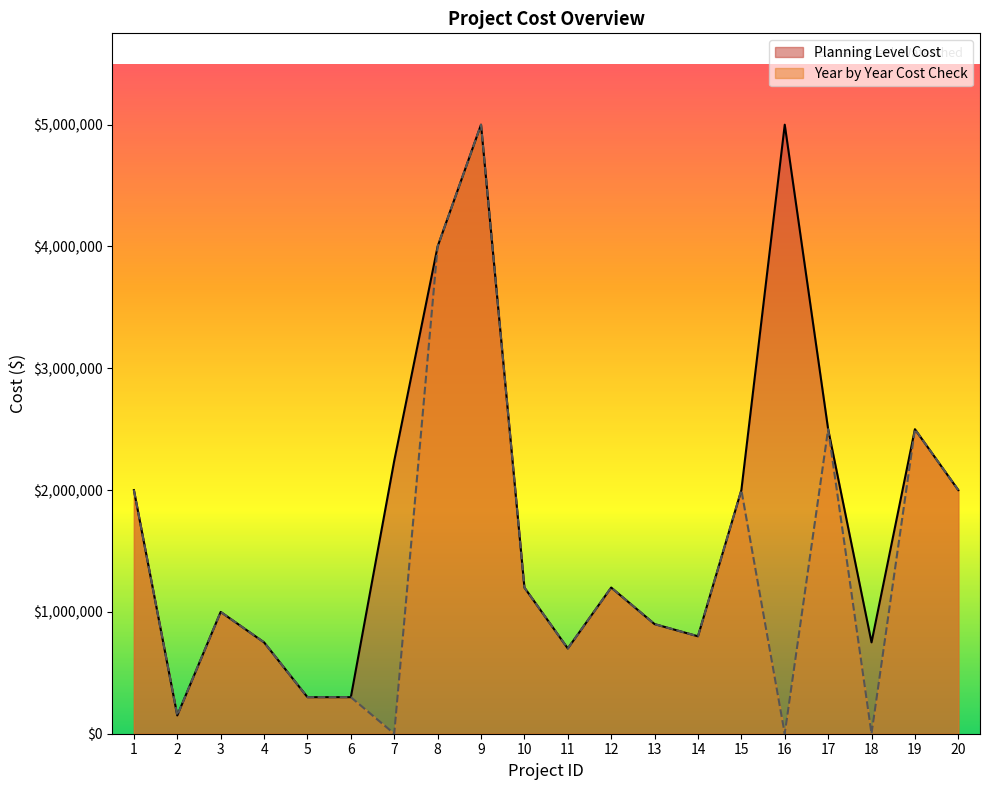

Reading left to right, list all the values displayed in this chart.

Planning Level Cost: 1=2000000	2=150000	3=1000000	4=750000	5=300000	6=300000	7=2241000	8=4000000	9=5000000	10=1200000	11=700000	12=1200000	13=900000	14=800000	15=2000000	16=5000000	17=2500000	18=750000	19=2500000	20=2000000
Year by Year Cost Check: 1=2000000	2=150000	3=1000000	4=750000	5=300000	6=300000	7=0	8=4000000	9=5000000	10=1200000	11=700000	12=1200000	13=900000	14=800000	15=2000000	16=0	17=2500000	18=0	19=2500000	20=2000000